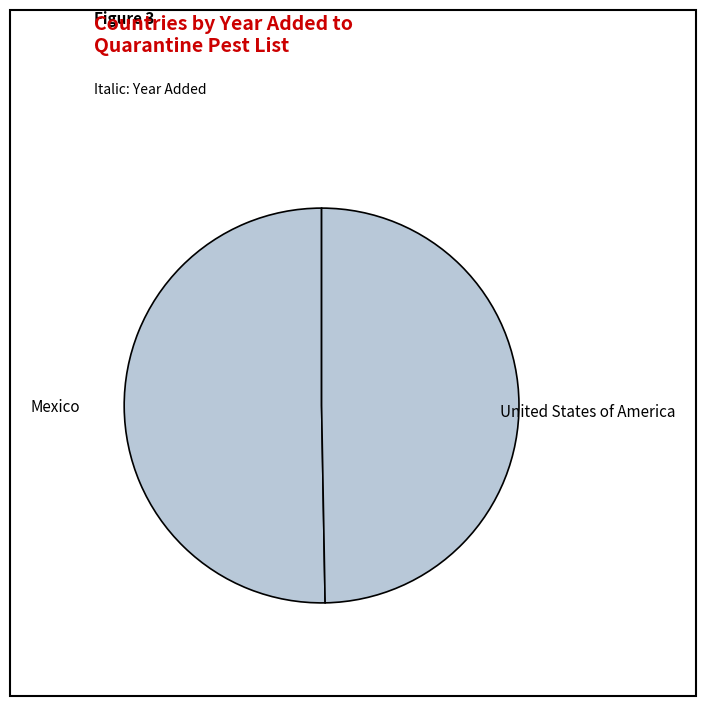

How many segments does this pie chart have?

2